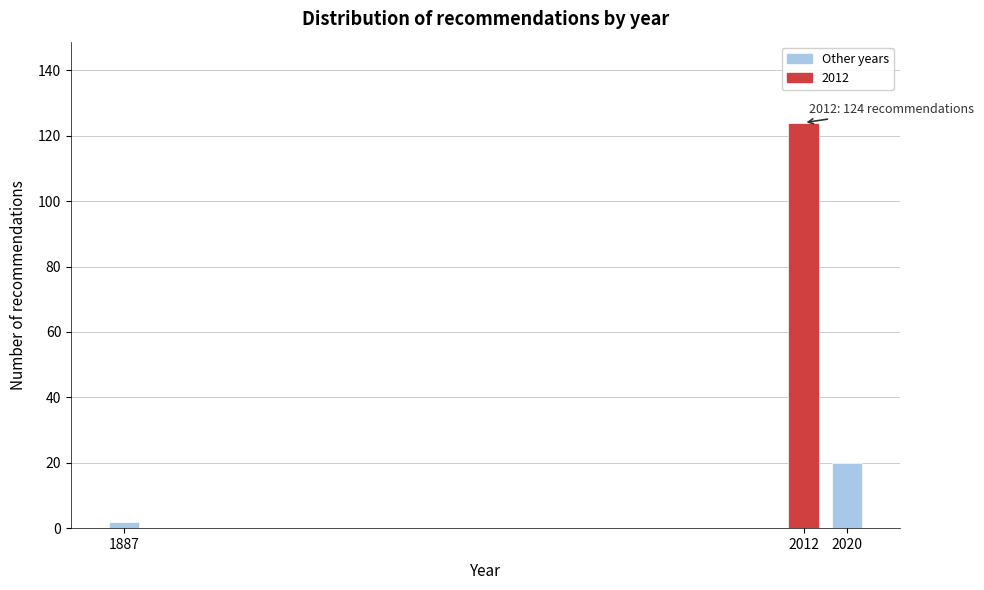

Reading right to left, what are all the values shown in this chart?

2020=20	2012=124	1887=2